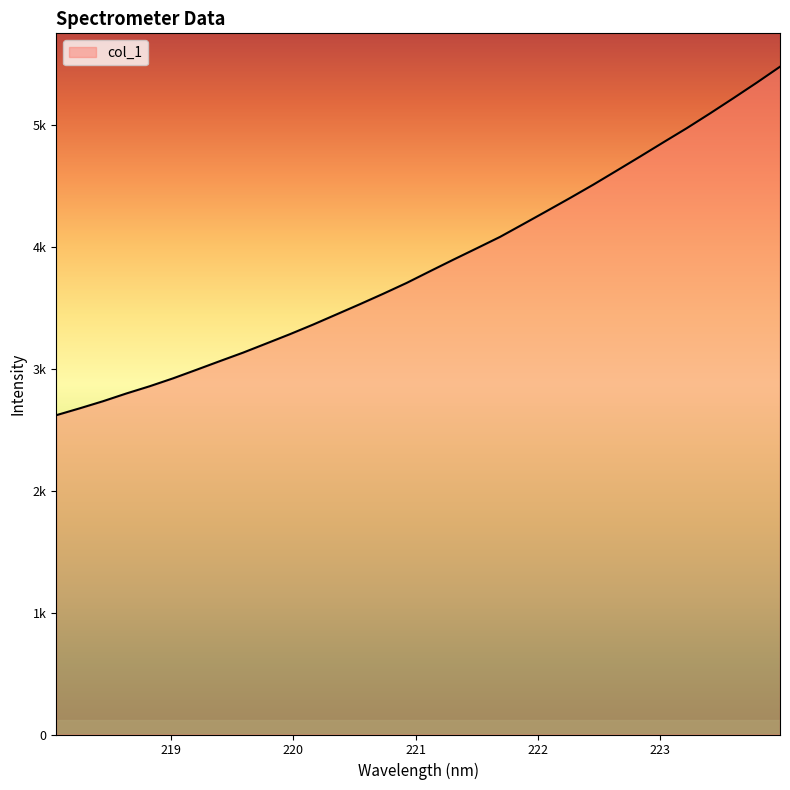

Is this an area chart (filled region under the line)?

Yes